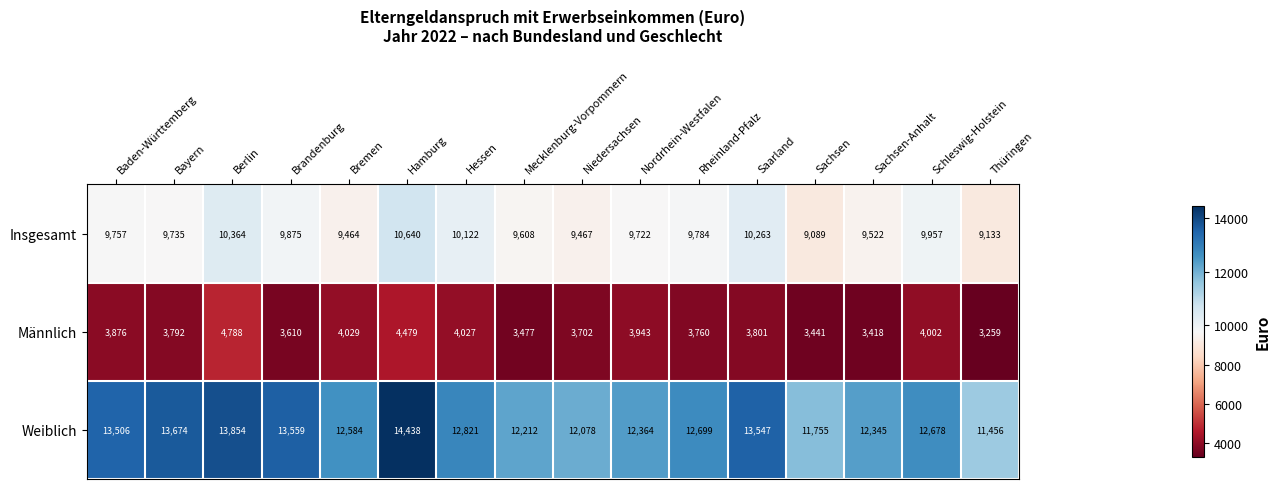

What is the difference between the second highest and minimum values in the Weiblich series?

2398